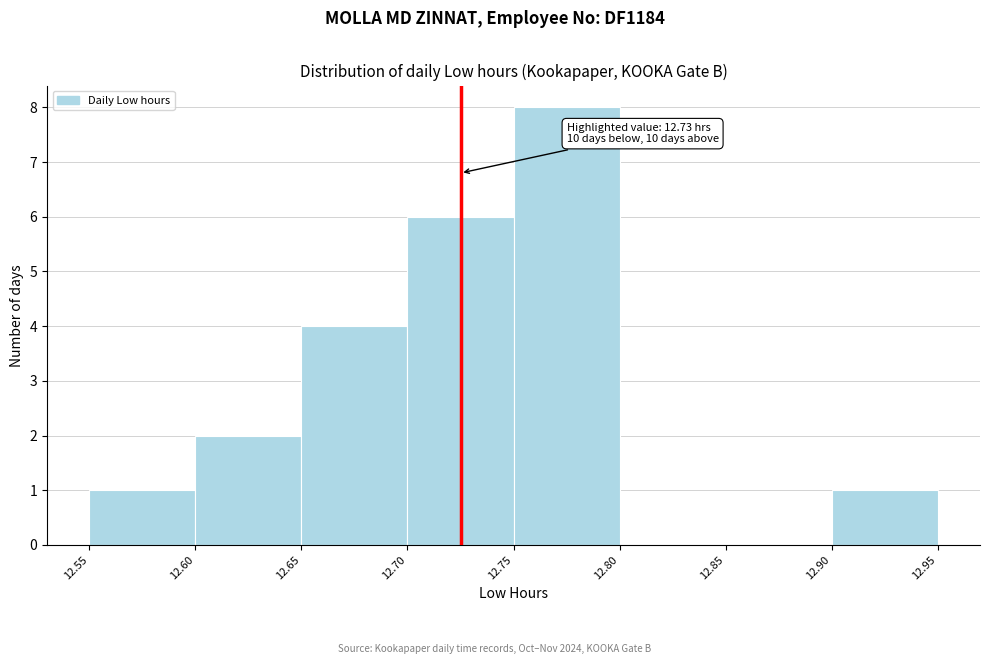

Which range on the x-axis has the tallest bar?

12.75 to 12.80